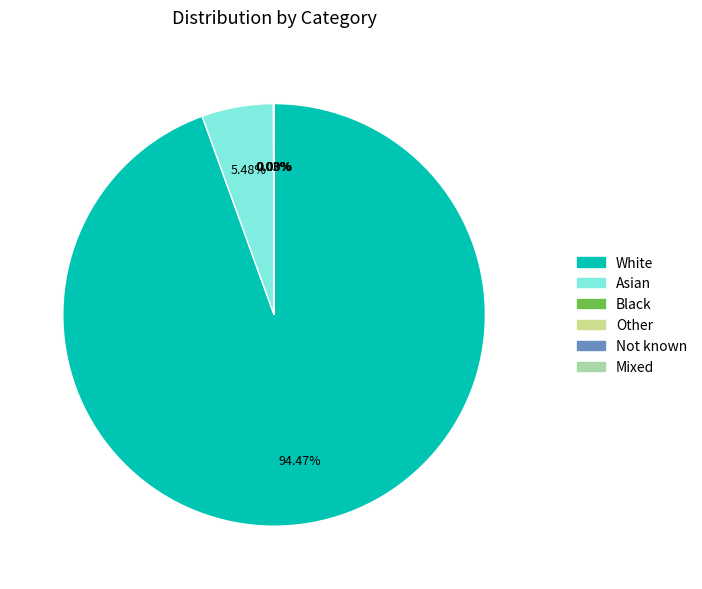

Is there any slice that represents more than half of the pie?

Yes